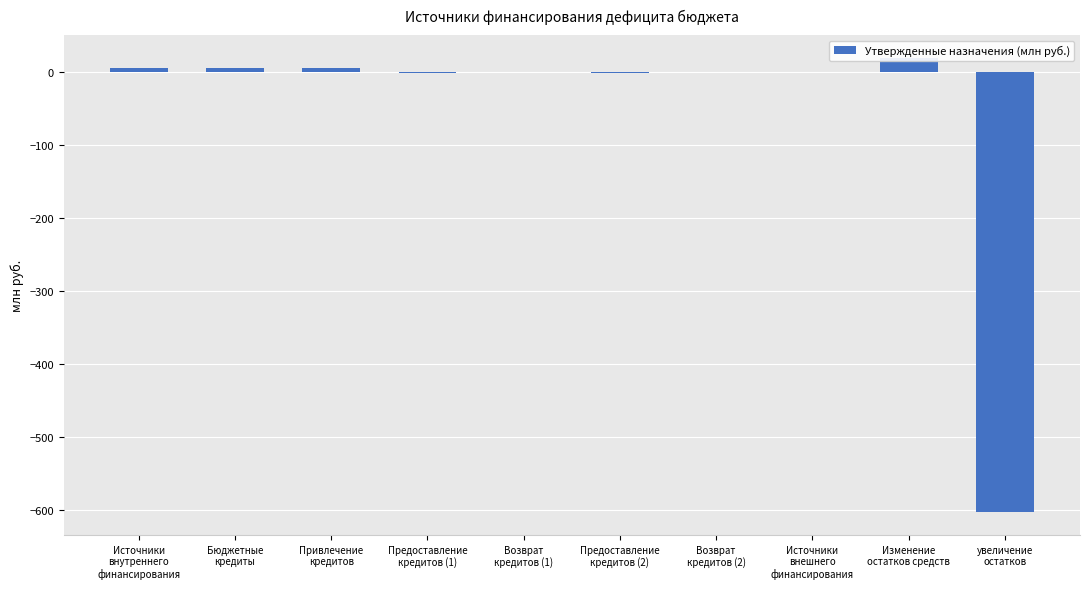

What is the approximate value at Предоставление
кредитов (2)?

-1.0